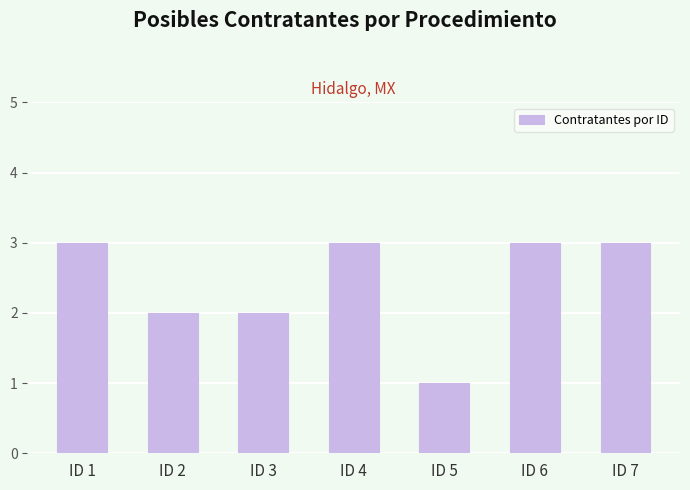

Which label corresponds to the smallest value in the chart?

ID 5